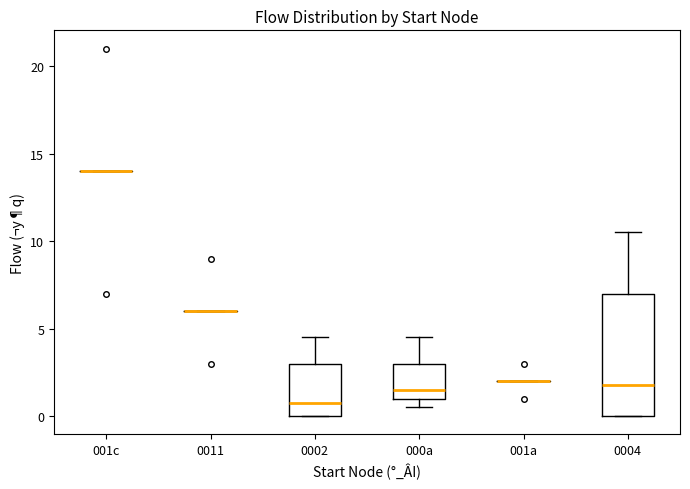

Reading left to right, transcribe this box plot: for each box, give where its median line is, the range the box spans, and where its two whiskers end, as read against the y-axis. The values are not printed on the chart, so give them approximately, as read against the axis.

001c: box collapsed to a line at 14.0, whiskers 14.0 to 14.0
0011: box collapsed to a line at 6.0, whiskers 6.0 to 6.0
0002: median 1.0, box 0.0 to 3.0, whiskers 0.0 to 4.5
000a: median 1.5, box 1.0 to 3.0, whiskers 0.5 to 4.5
001a: box collapsed to a line at 2.0, whiskers 2.0 to 2.0
0004: median 2.0, box 0.0 to 7.0, whiskers 0.0 to 10.5